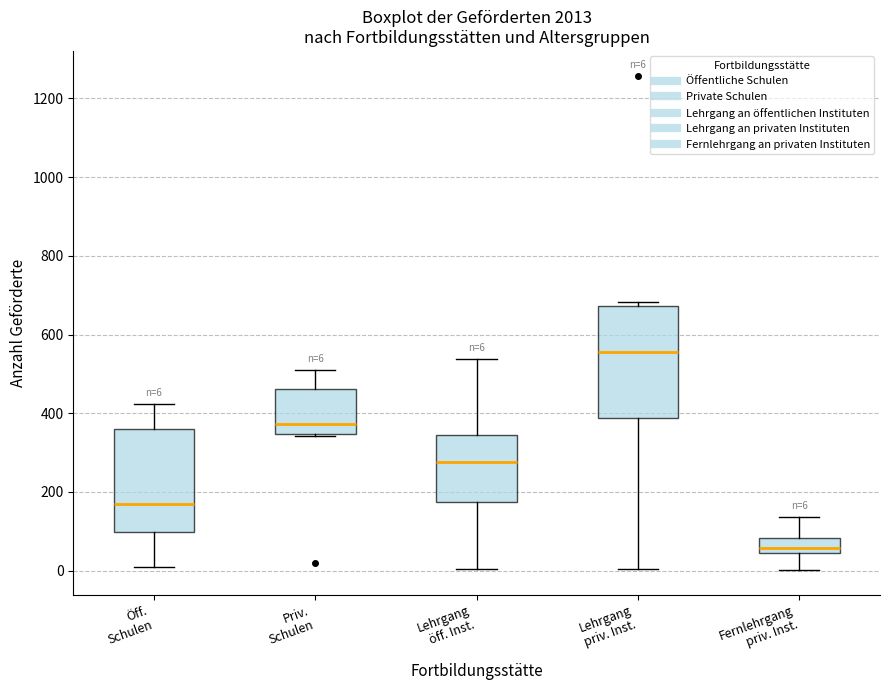

Which box's median line is the highest?

Lehrgang priv. Inst.